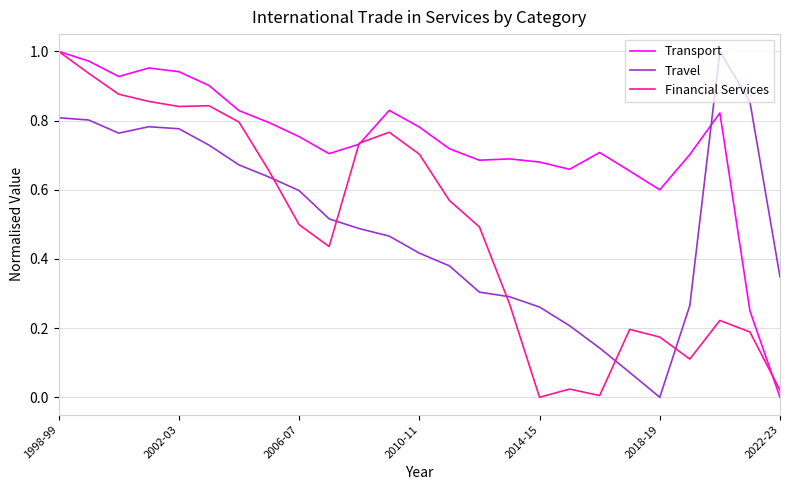

True or false: Travel and Financial Services intersect in this chart.

True